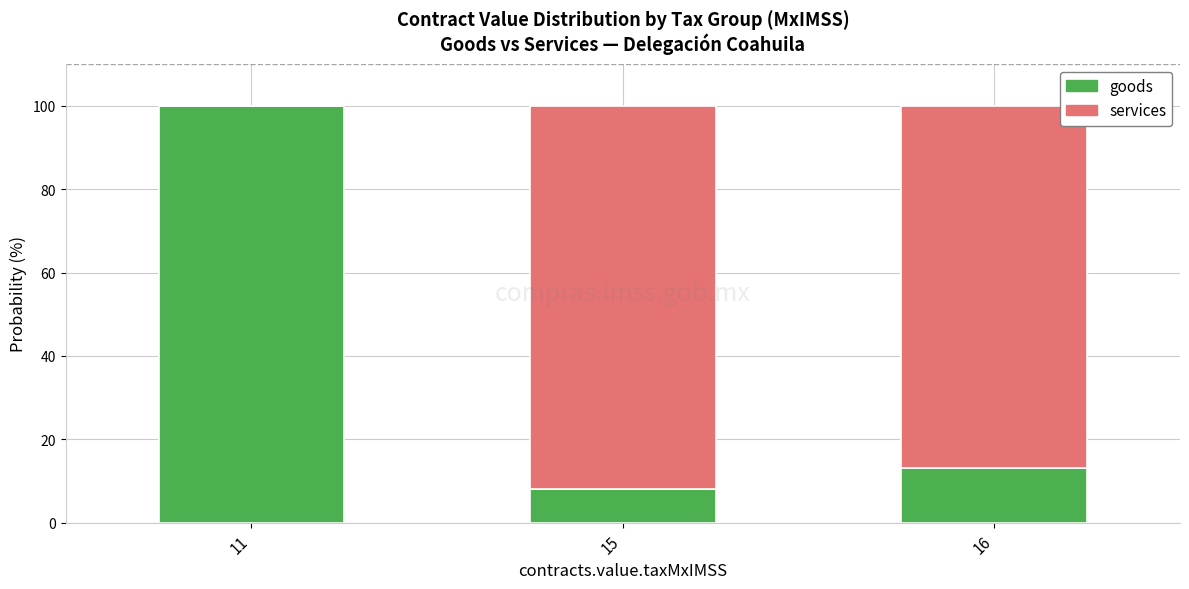

Read the goods value at 15.

8.0